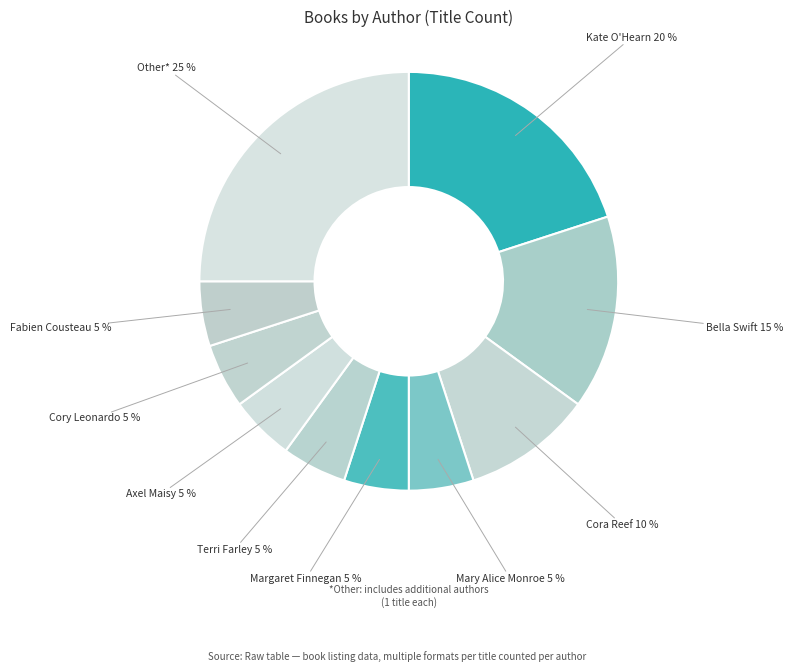

Is the sum of Cora Reef and Cory Leonardo greater than half?

No